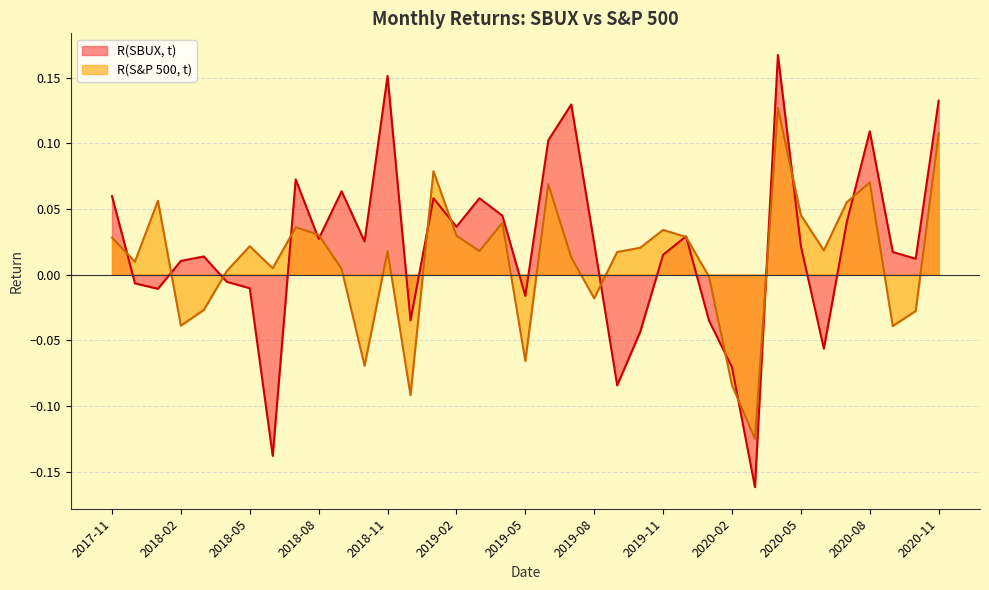

What is the label of the 32nd point from the left?

2020-06